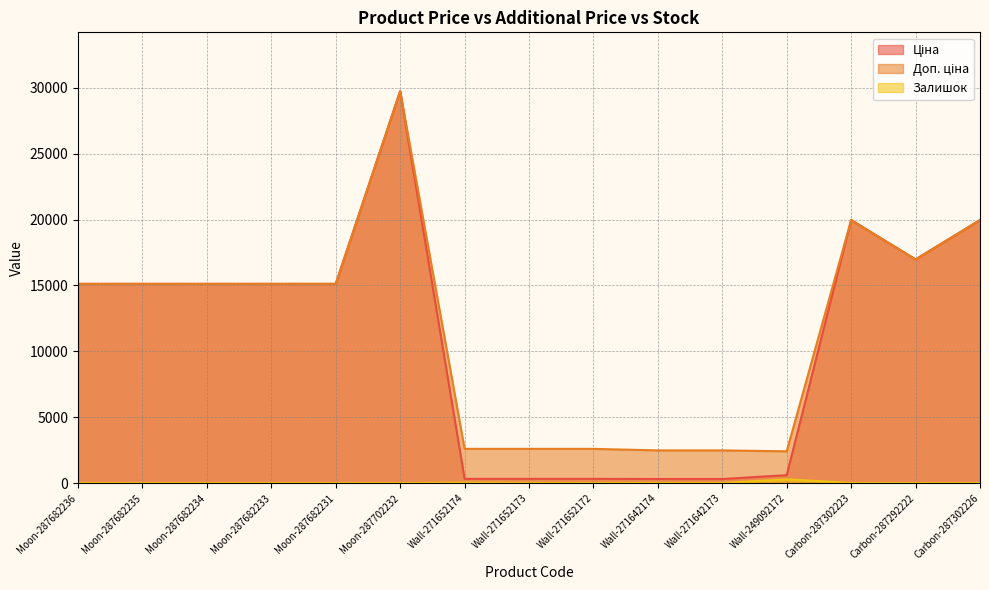

True or false: Доп. ціна has more than 0 points higher than both neighbors.

True